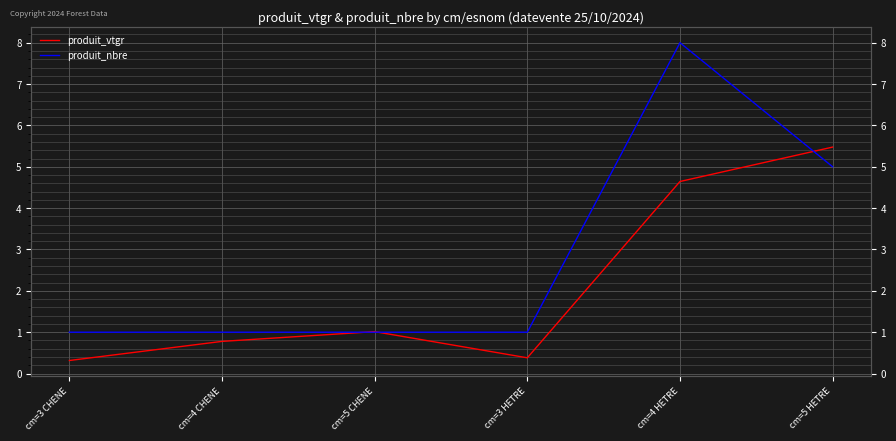

What is the greatest value displayed?

8.0